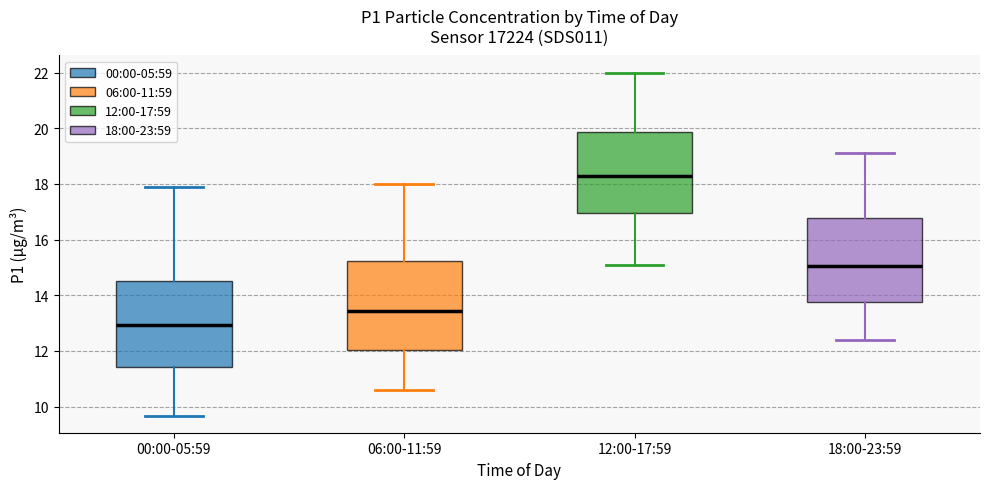

Where is the upper edge of the box for 18:00-23:59 on the y-axis? The values are not printed on the chart, so give them approximately, as read against the axis.

16.8